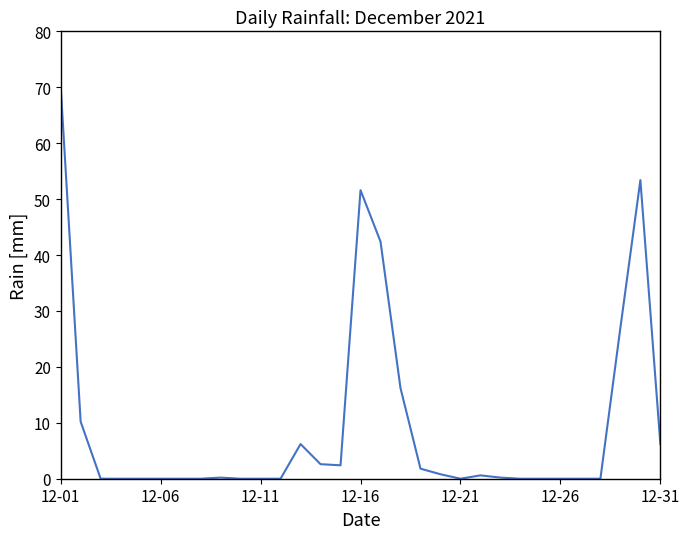

What is the difference between the maximum and minimum values?

70.2